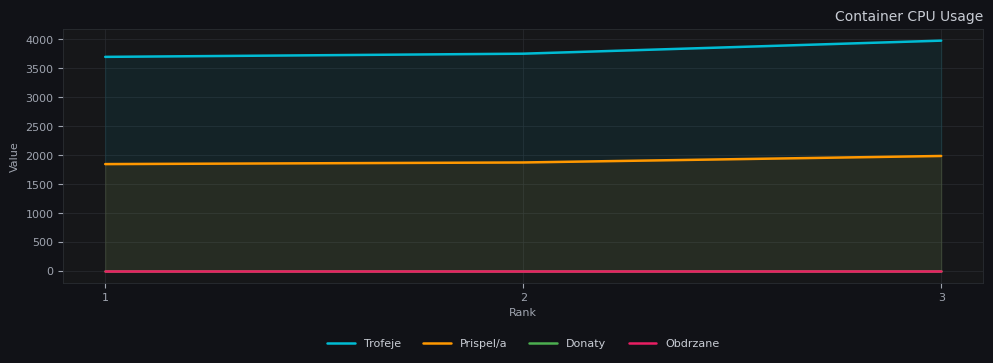

At how many categories does at least one series exceed 2511?

3